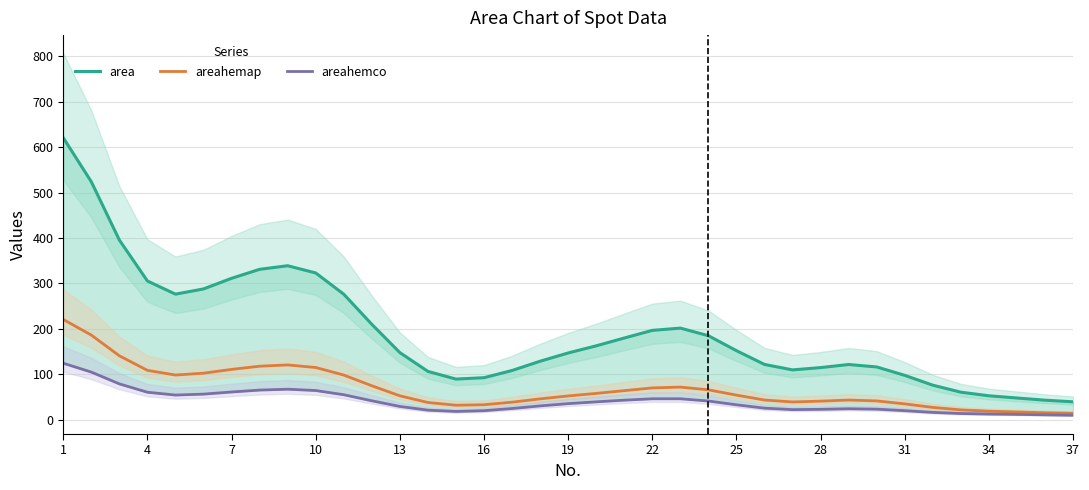

In area, how many points are higher than both neighbors (excluding endpoints)?

3